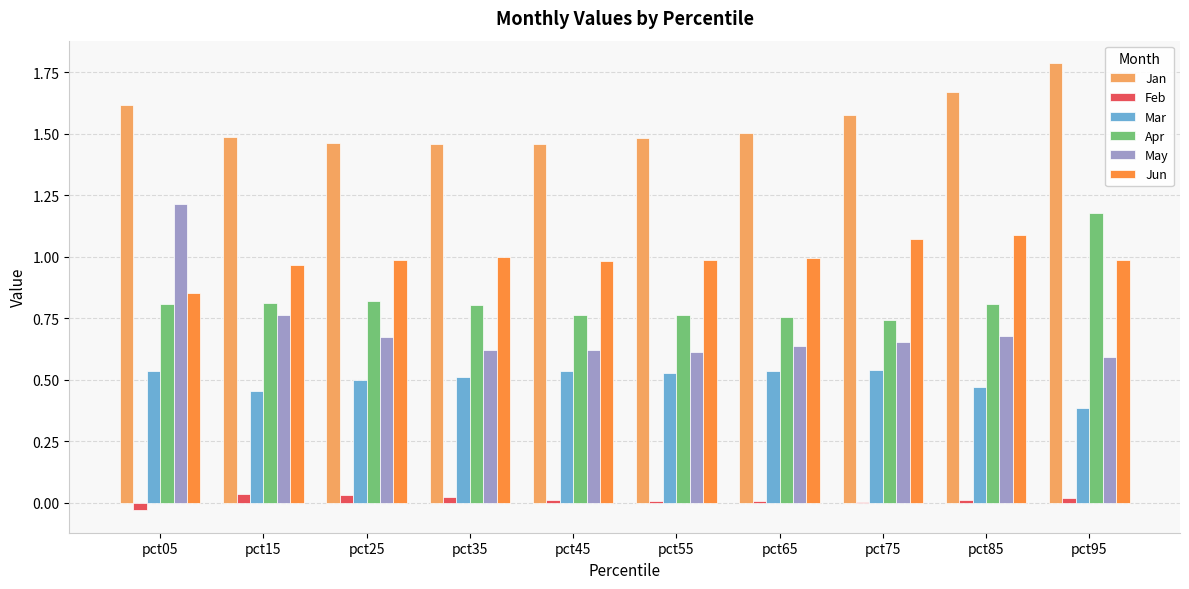

What is the sum of all May values?

7.1